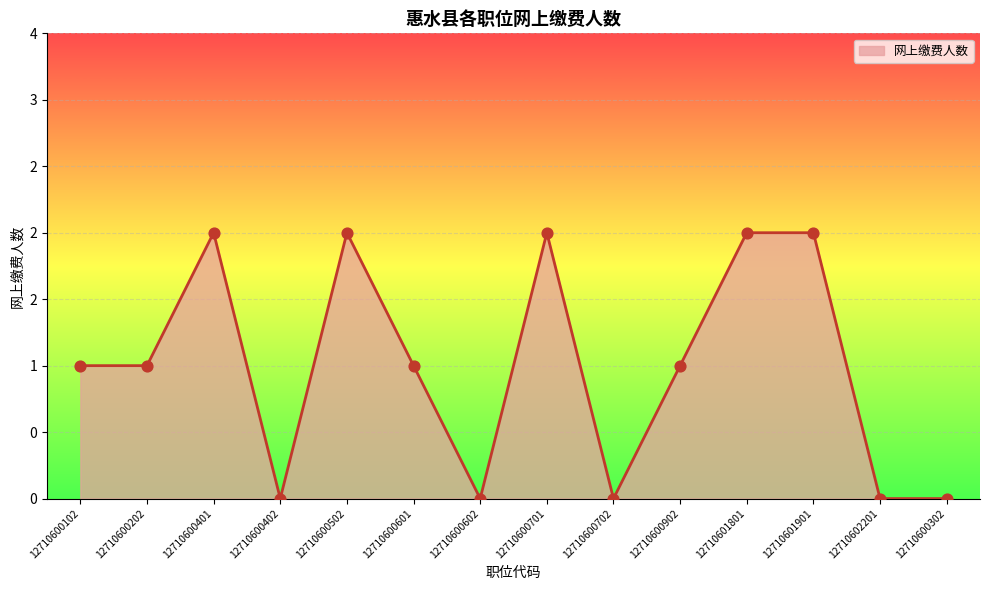

What is the change in value from 12710600102 to 12710600502?

+1